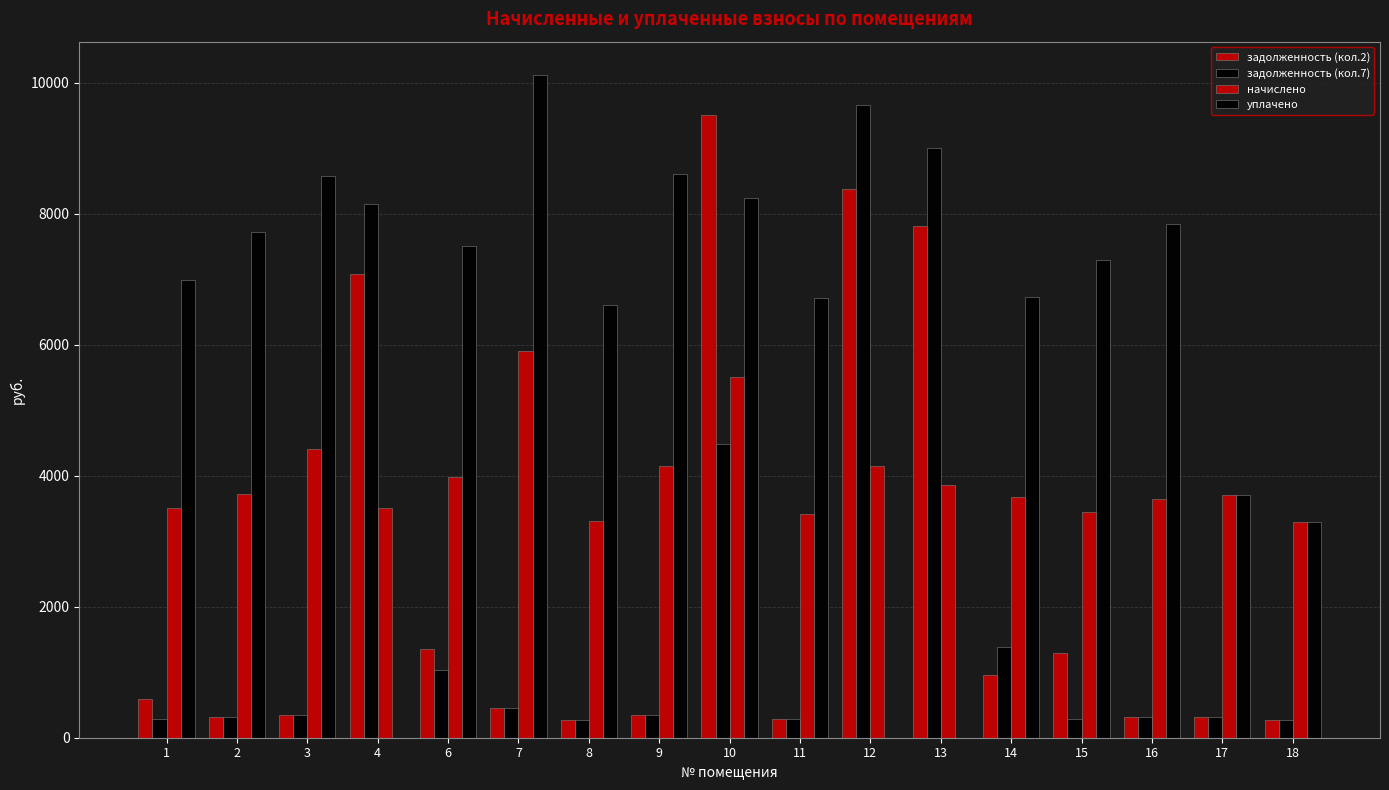

At which label is уплачено closest to 5061?

17